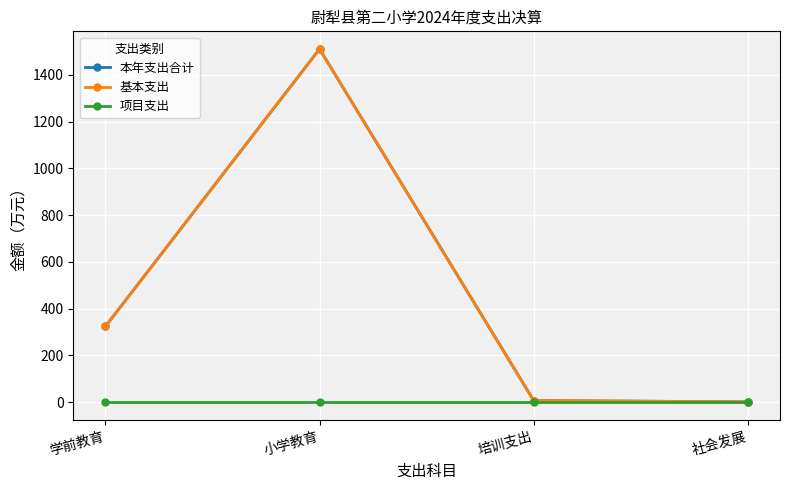

Is this an area chart (filled region under the line)?

No